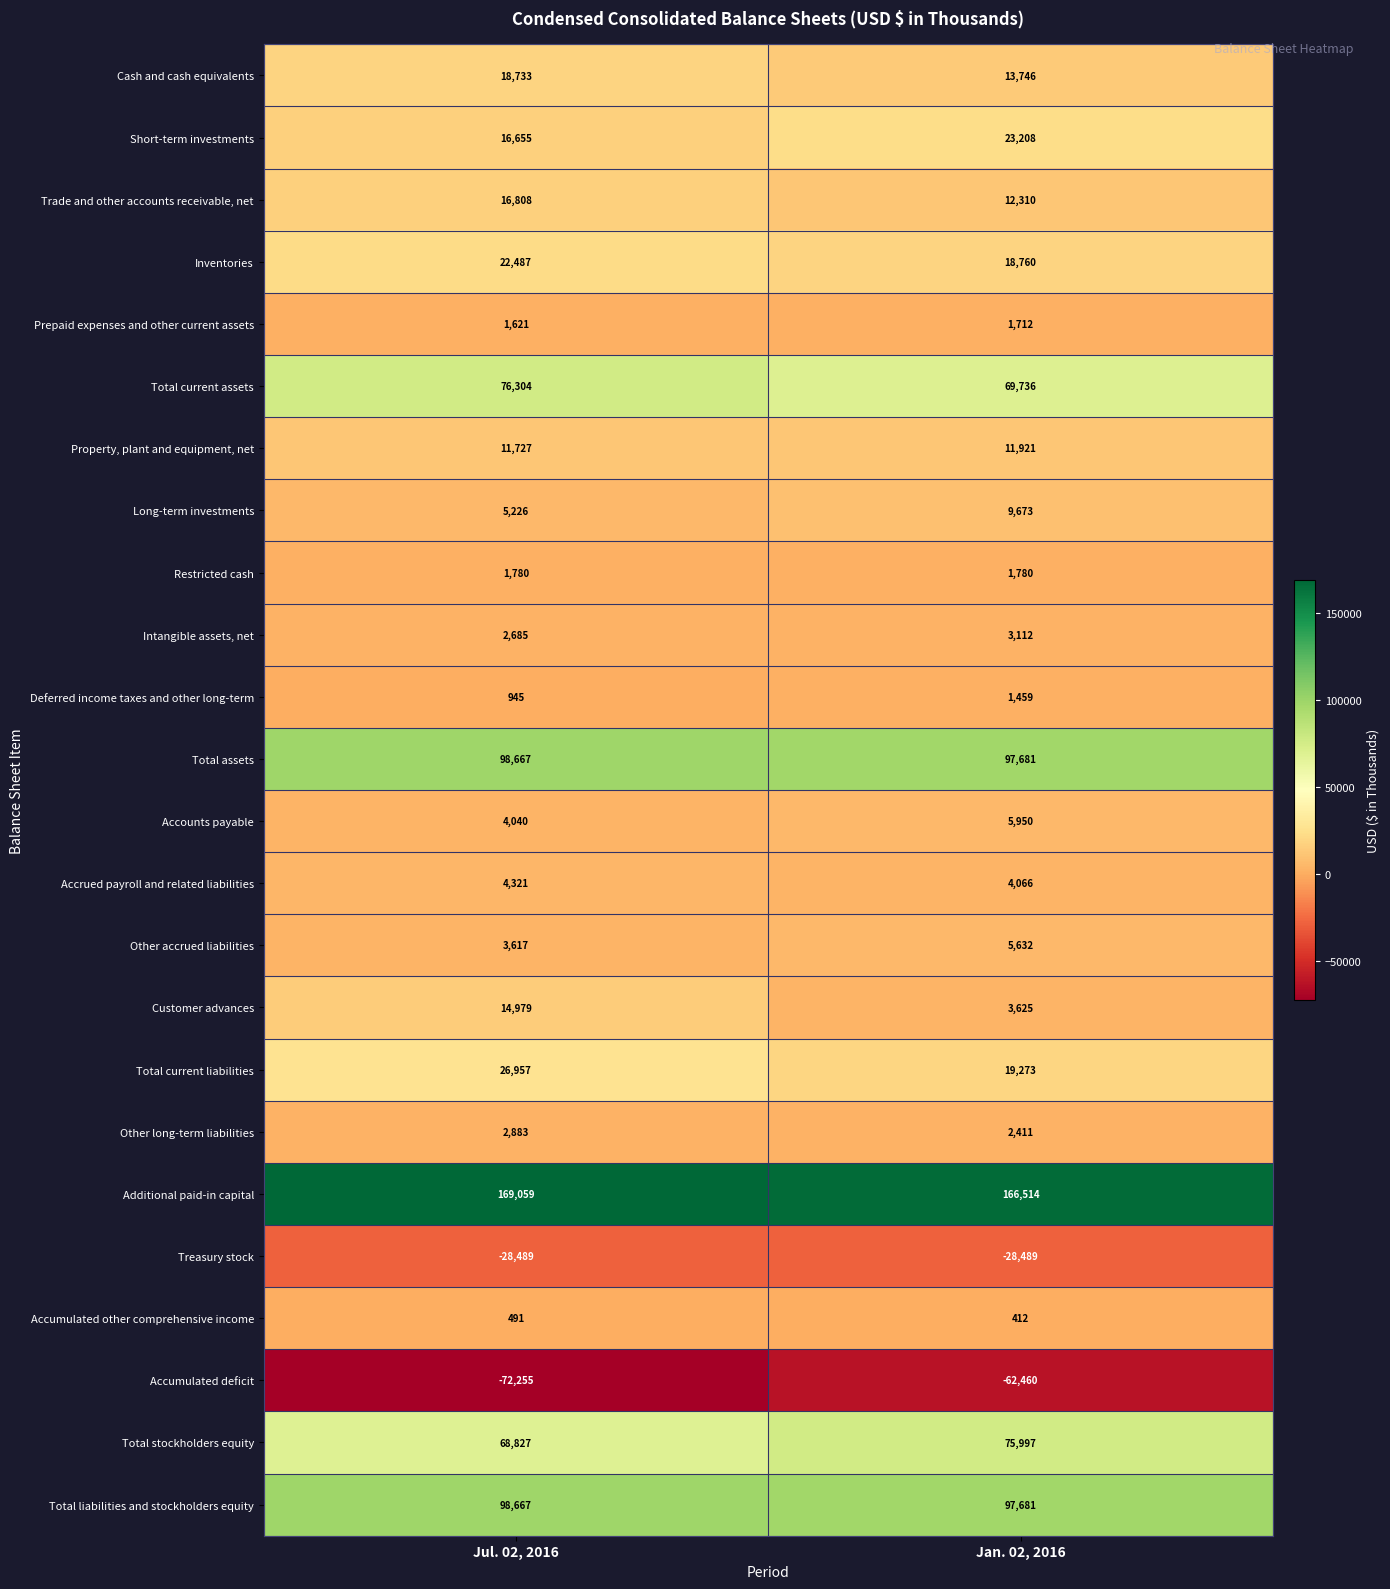

Is the value of Accumulated other comprehensive income at Jan. 02, 2016 greater than the value of Cash and cash equivalents at Jan. 02, 2016?

No